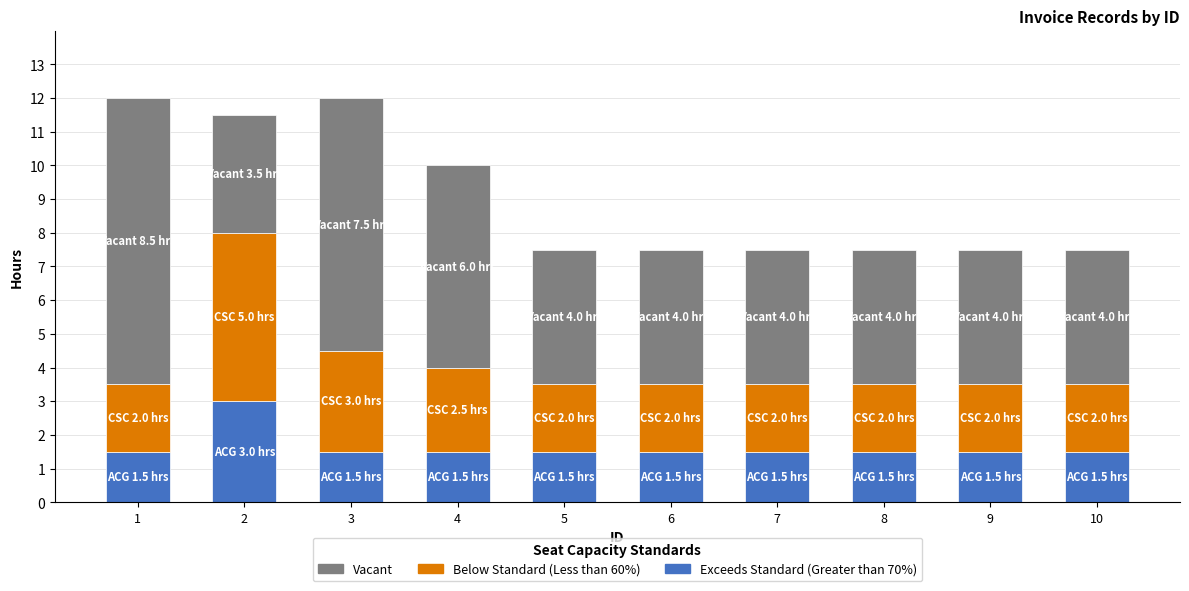

What is the minimum value for Exceeds Standard (Greater than 70%)?

1.5